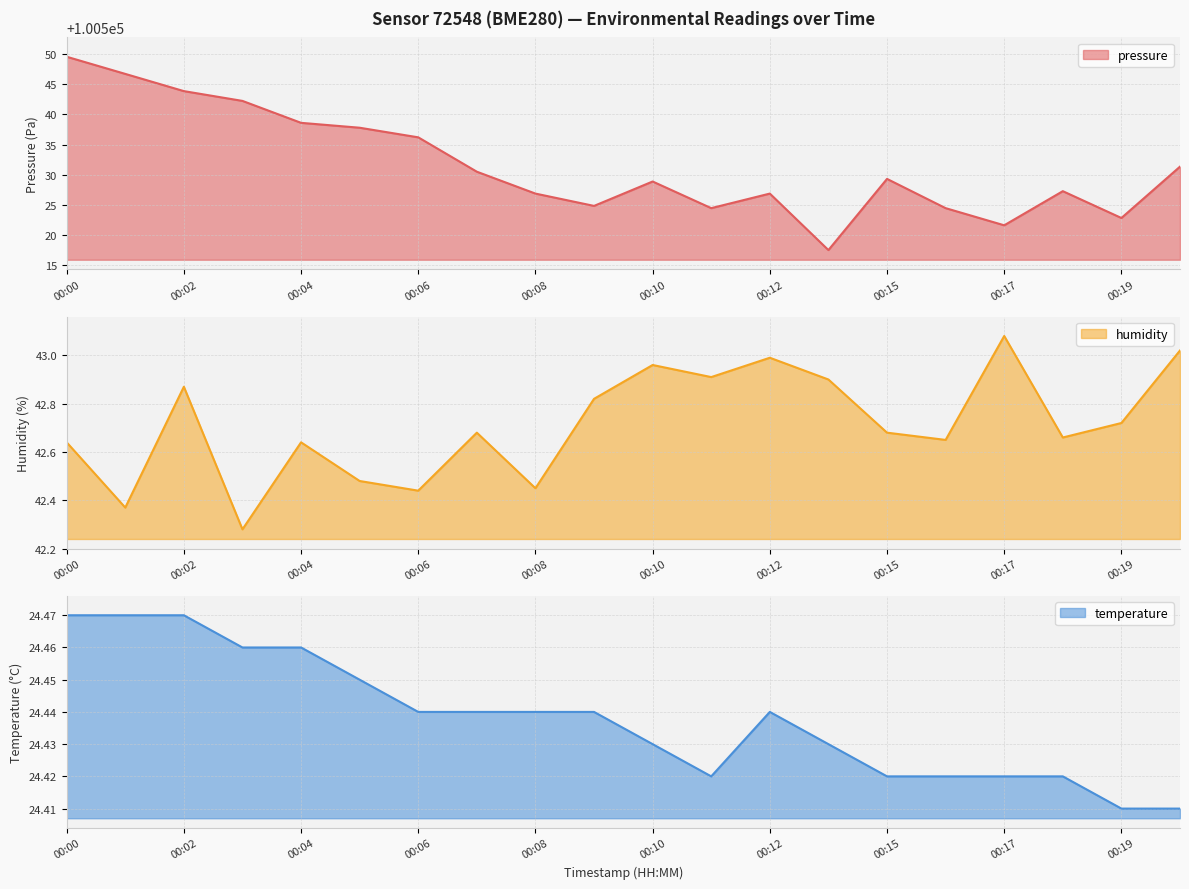

The pressure series shows 100524.8 at 00:09. True or false?

True